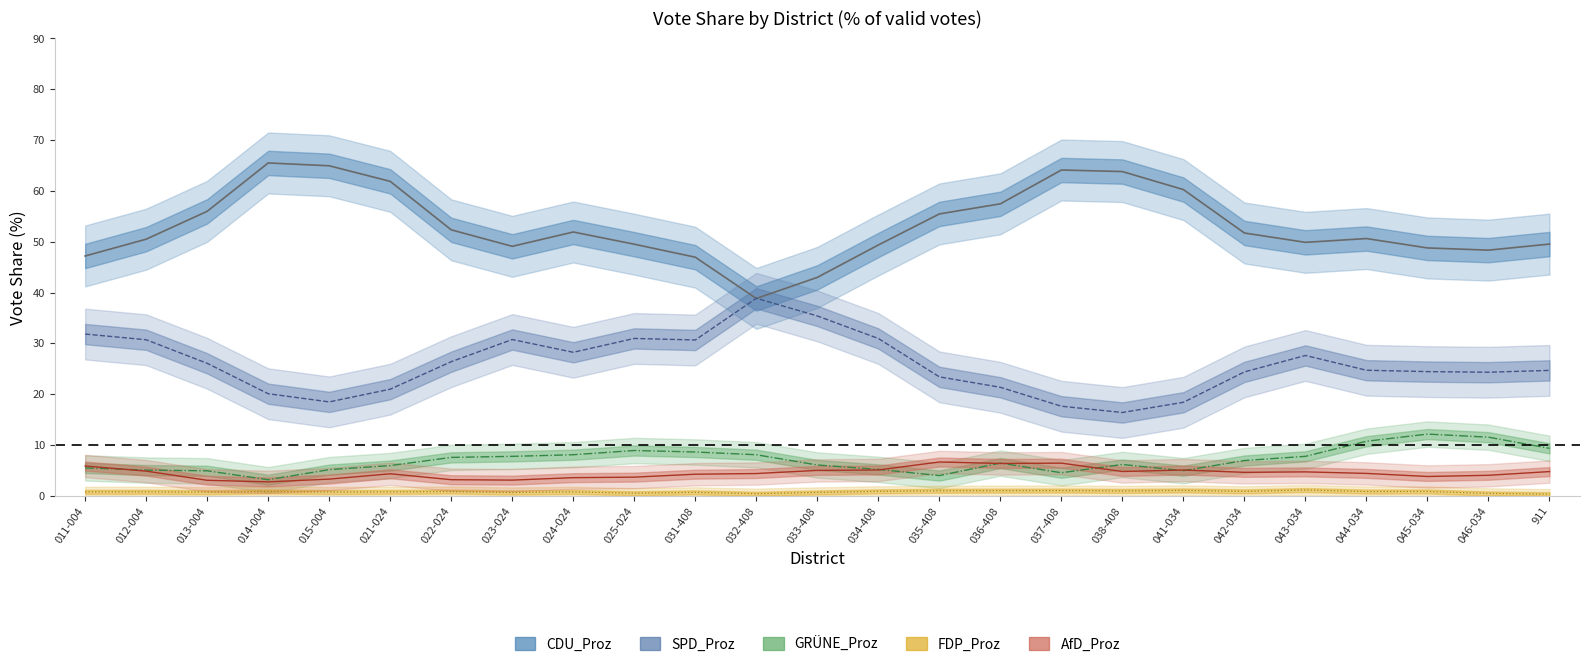

What position from the left is 012-004?

2